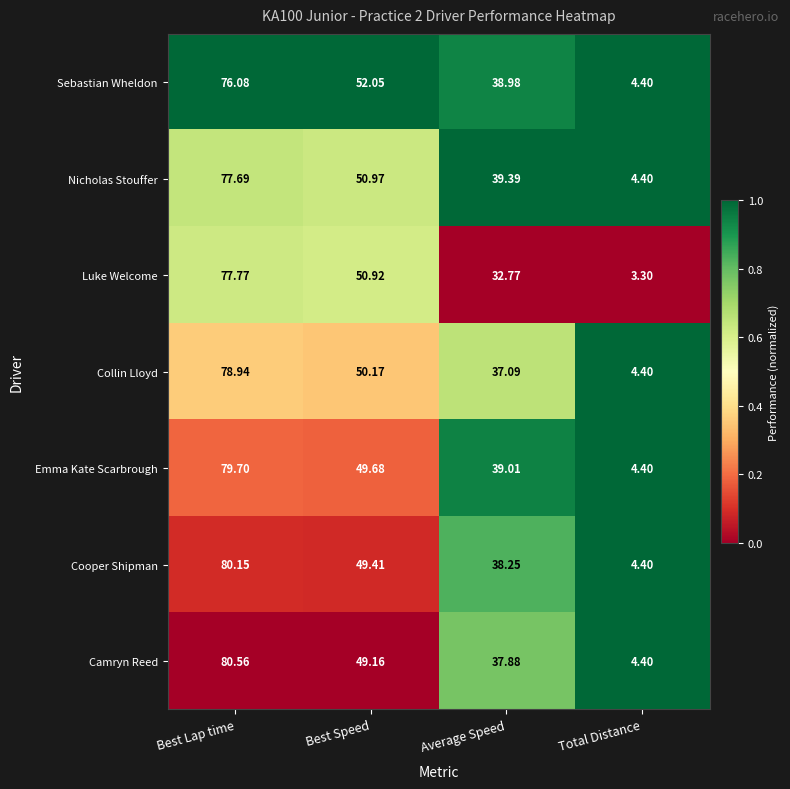

At which label does Camryn Reed reach its peak?

Best Lap time